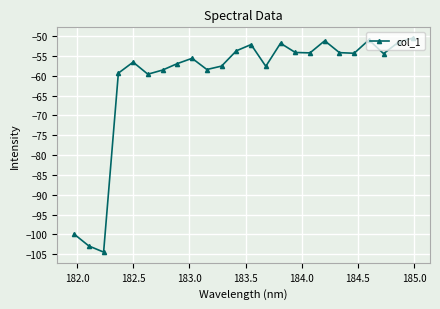

Is this an area chart (filled region under the line)?

No